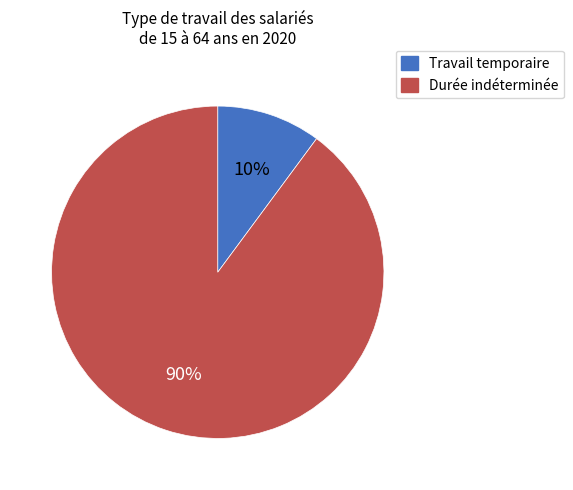

Do Durée indéterminée and Travail temporaire together represent more than half of the pie?

Yes